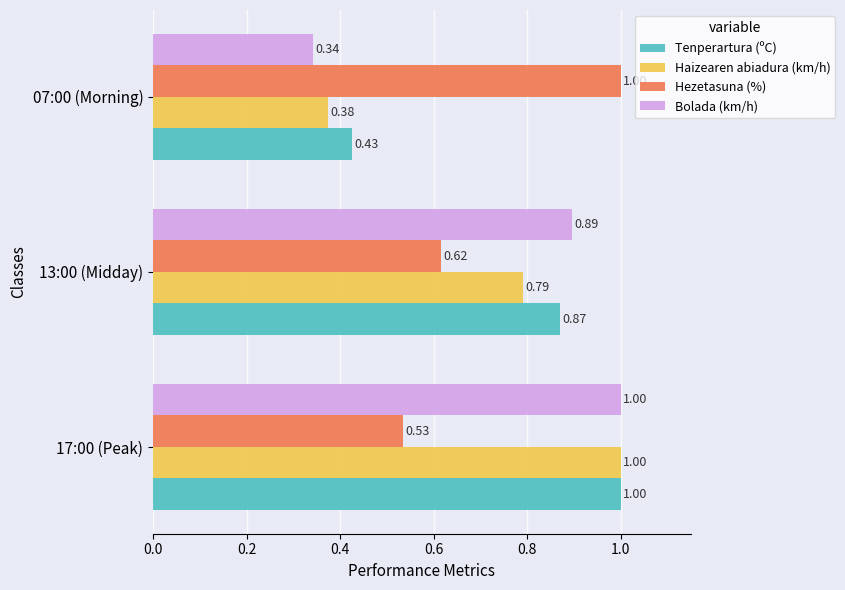

What is the difference between the highest and lowest values at 07:00 (Morning)?

0.7